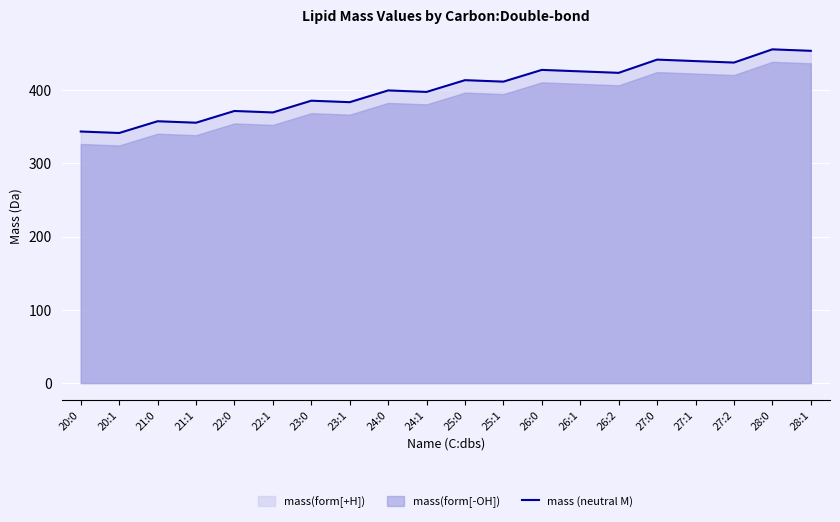

True or false: the data has more than 1 interior local peaks.

True